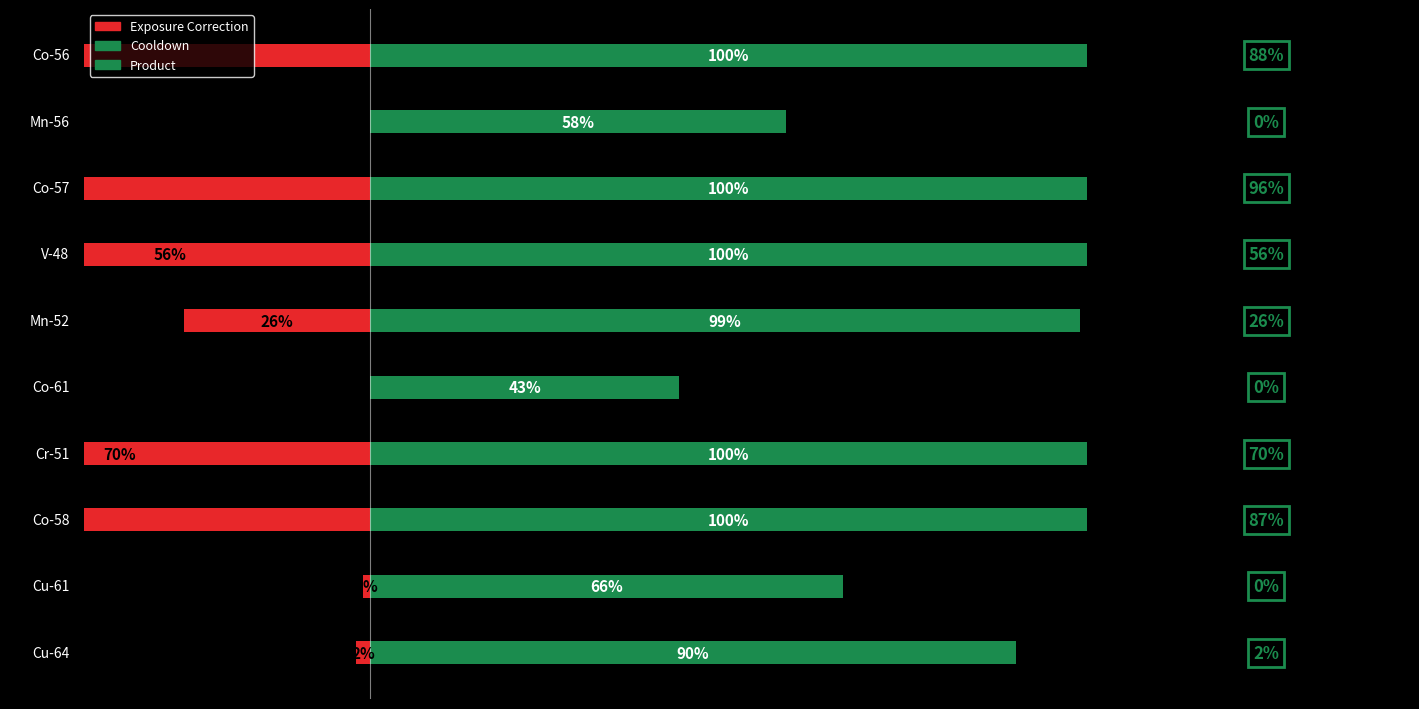

What is the total value across all series at 0?

88